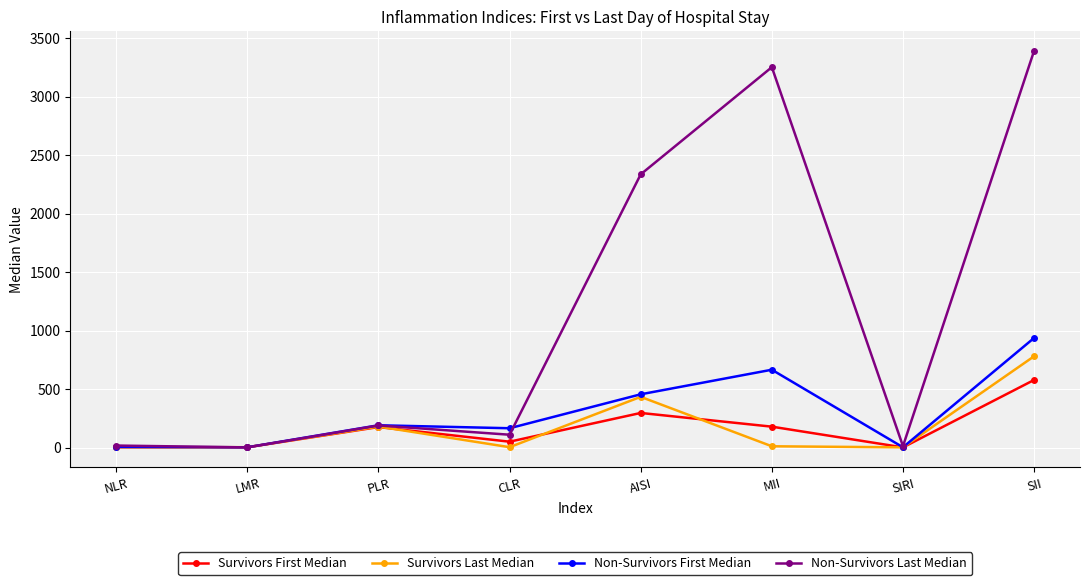

Does the chart display data point markers on the line(s)?

Yes